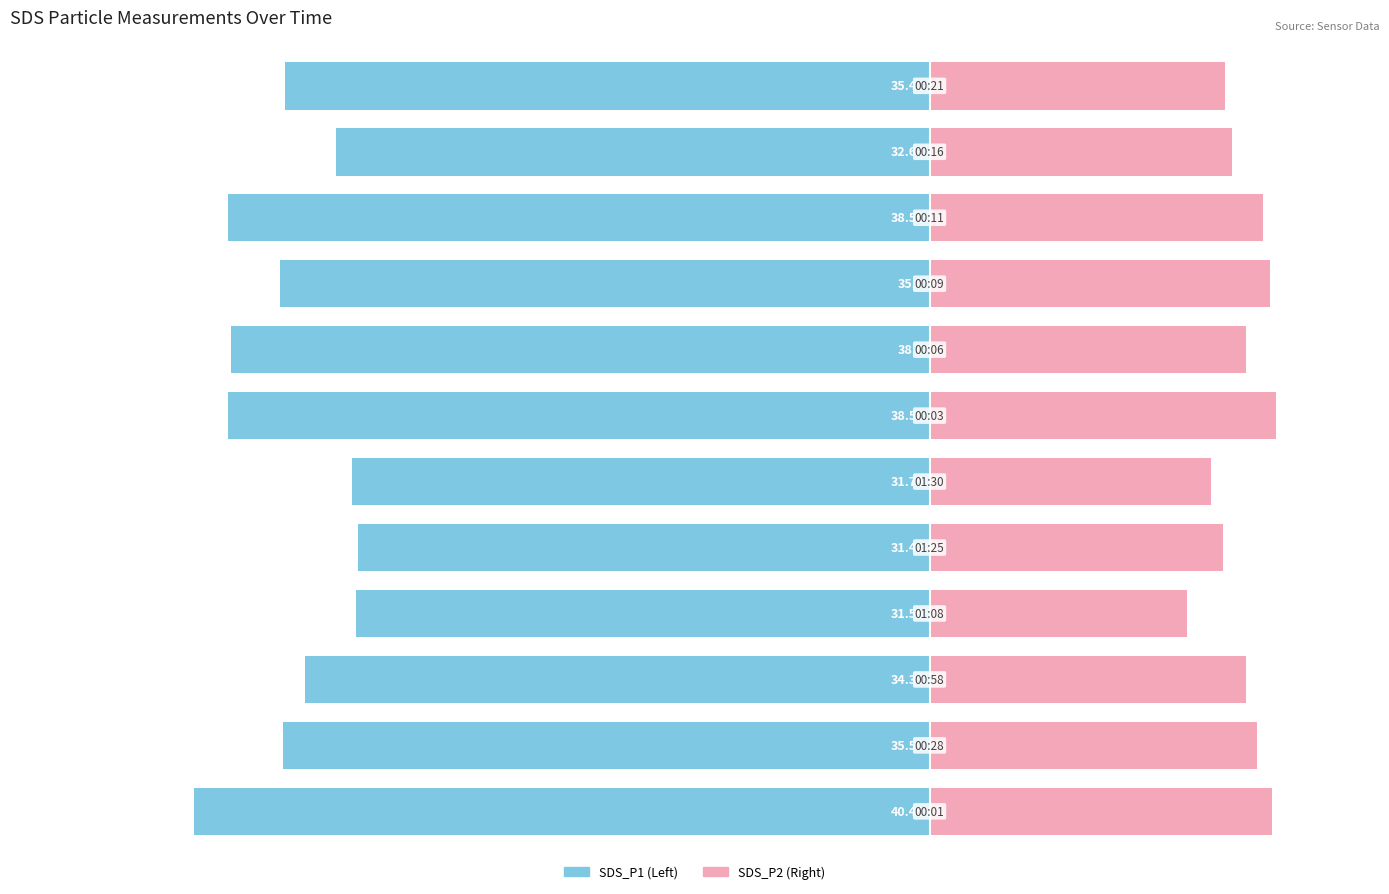

Rank the categories by SDS_P1 value from lowest to highest.

0, 6, 9, 7, 8, 1, 11, 2, 10, 5, 3, 4